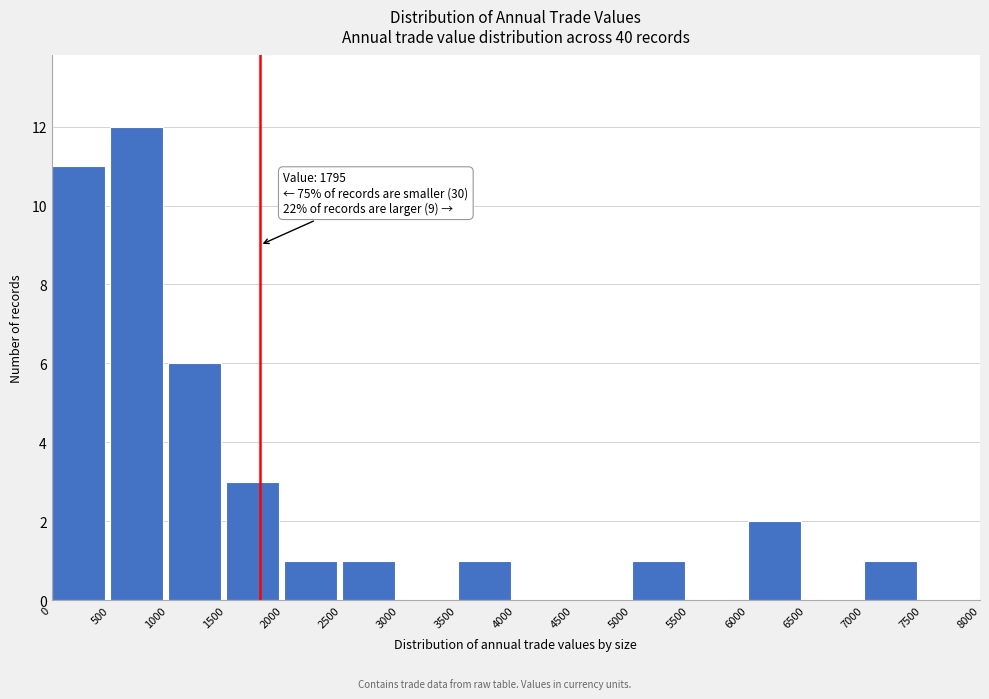

Which range on the x-axis has the tallest bar?

500 to 1000